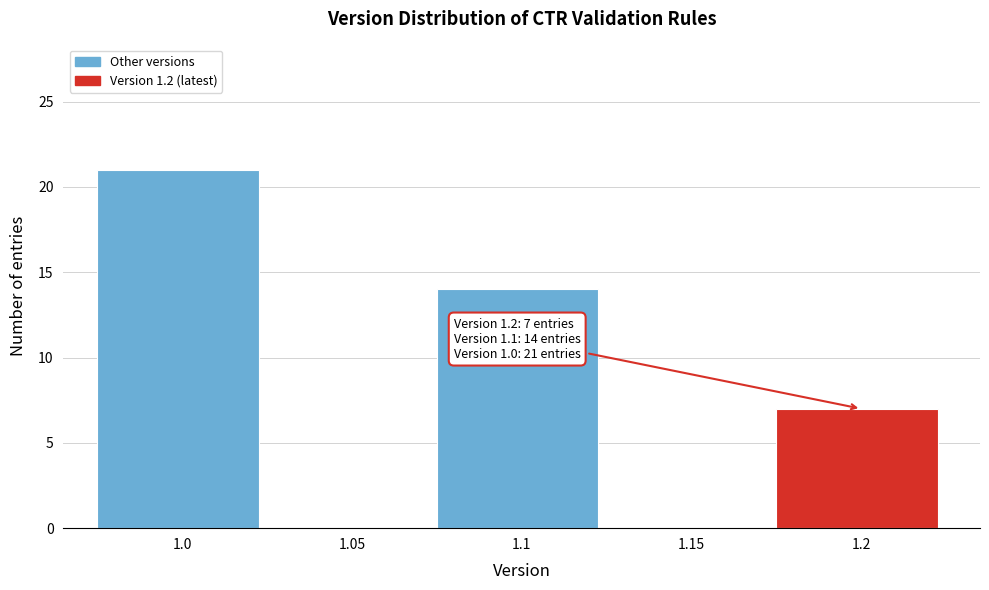

Reading left to right, extract all data points from this chart.

1.0=21	1.05=0	1.1=14	1.15=0	1.2=7